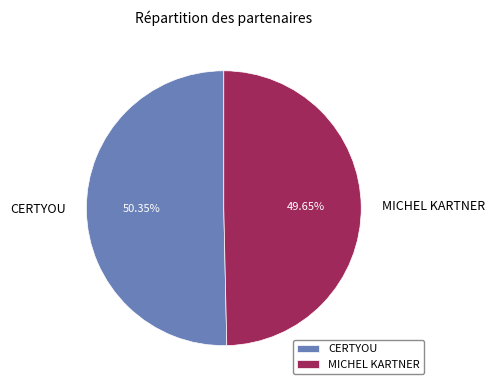

To the nearest percent, what portion does CERTYOU represent?

50%